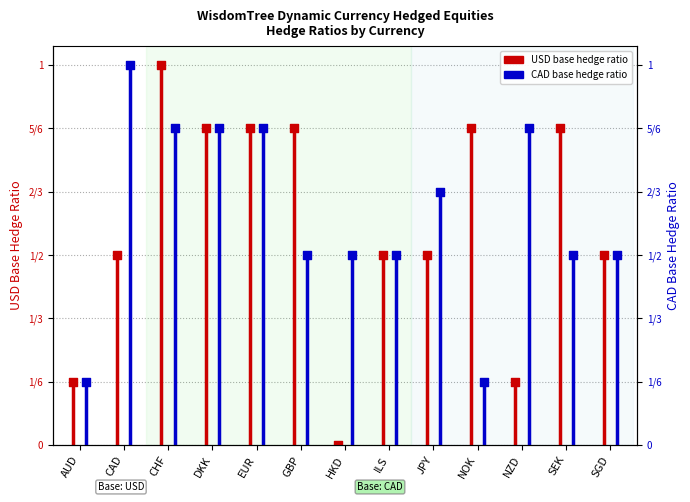

Which series has the largest Y range (max minus min)?

USD base hedge ratio